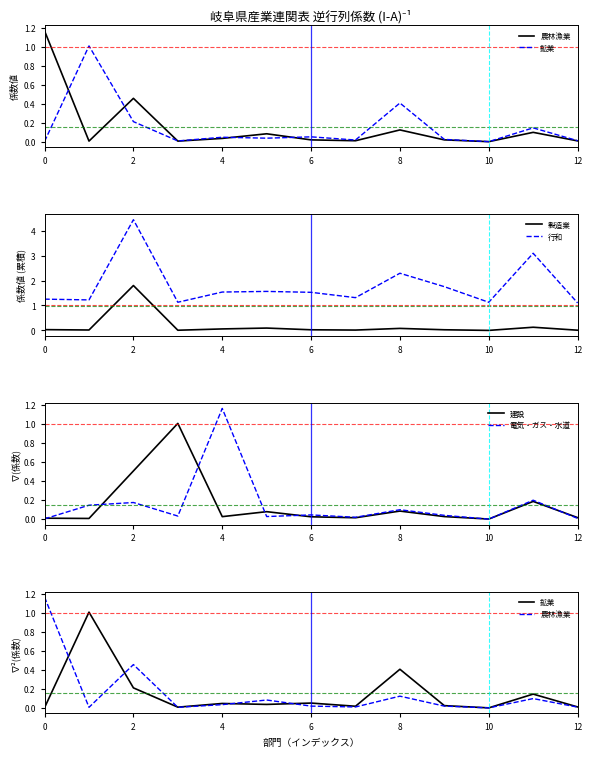

What is the highest value of the 行和 series?

4.4